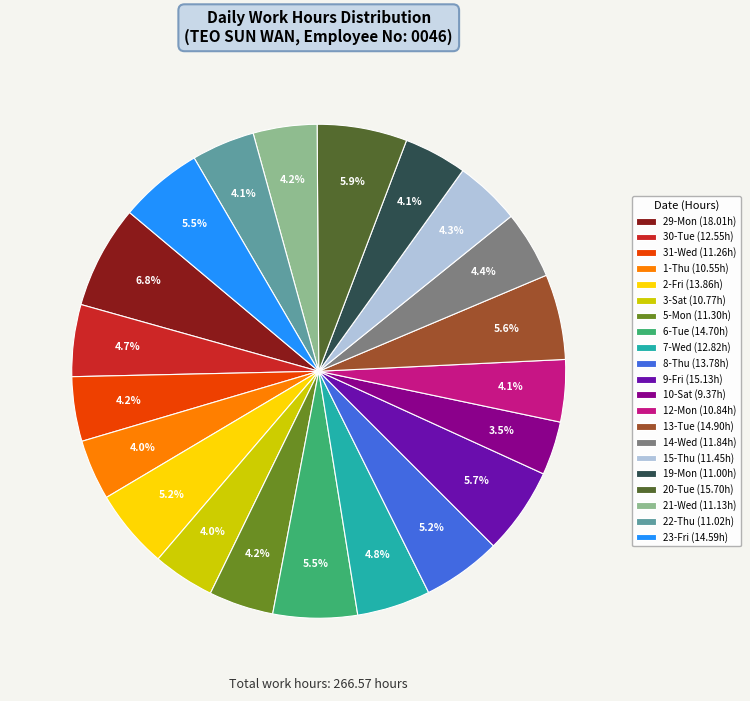

The 8-Thu slice represents 5% of the pie. True or false?

True